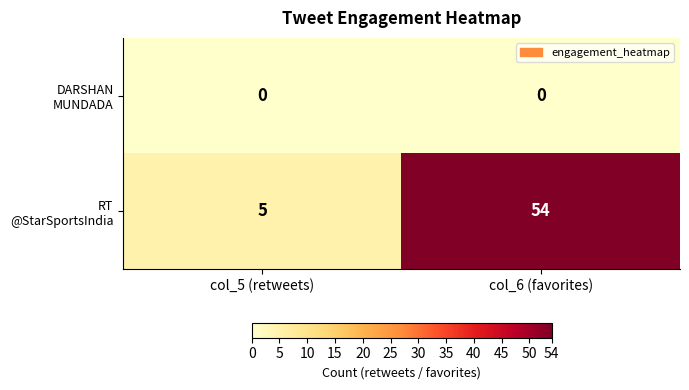

The RT @StarSportsIndia series shows 5 at col_5 (retweets). True or false?

True